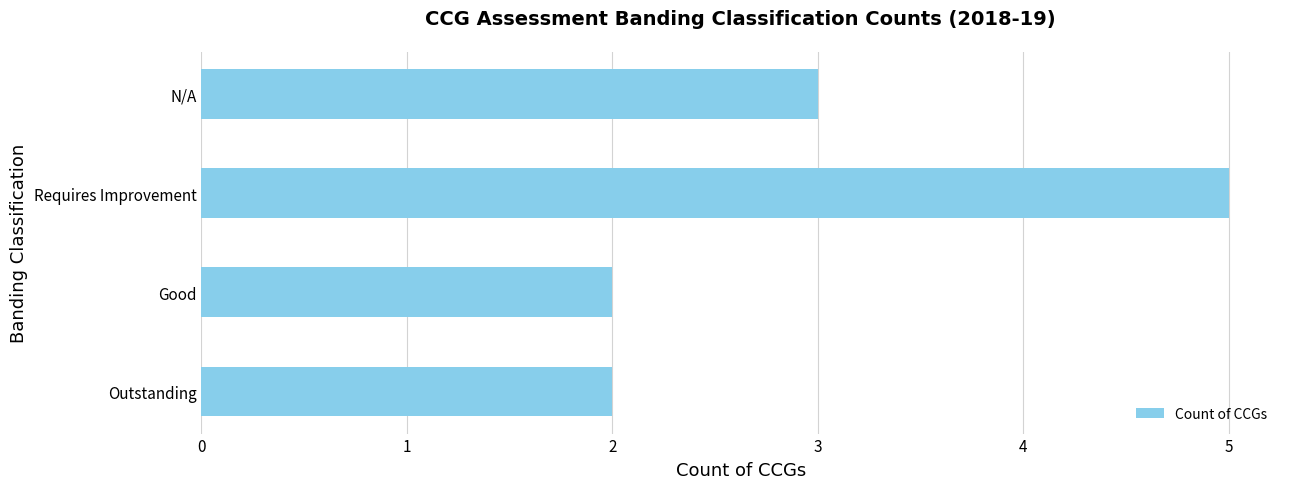

What is the minimum value shown in the chart?

2